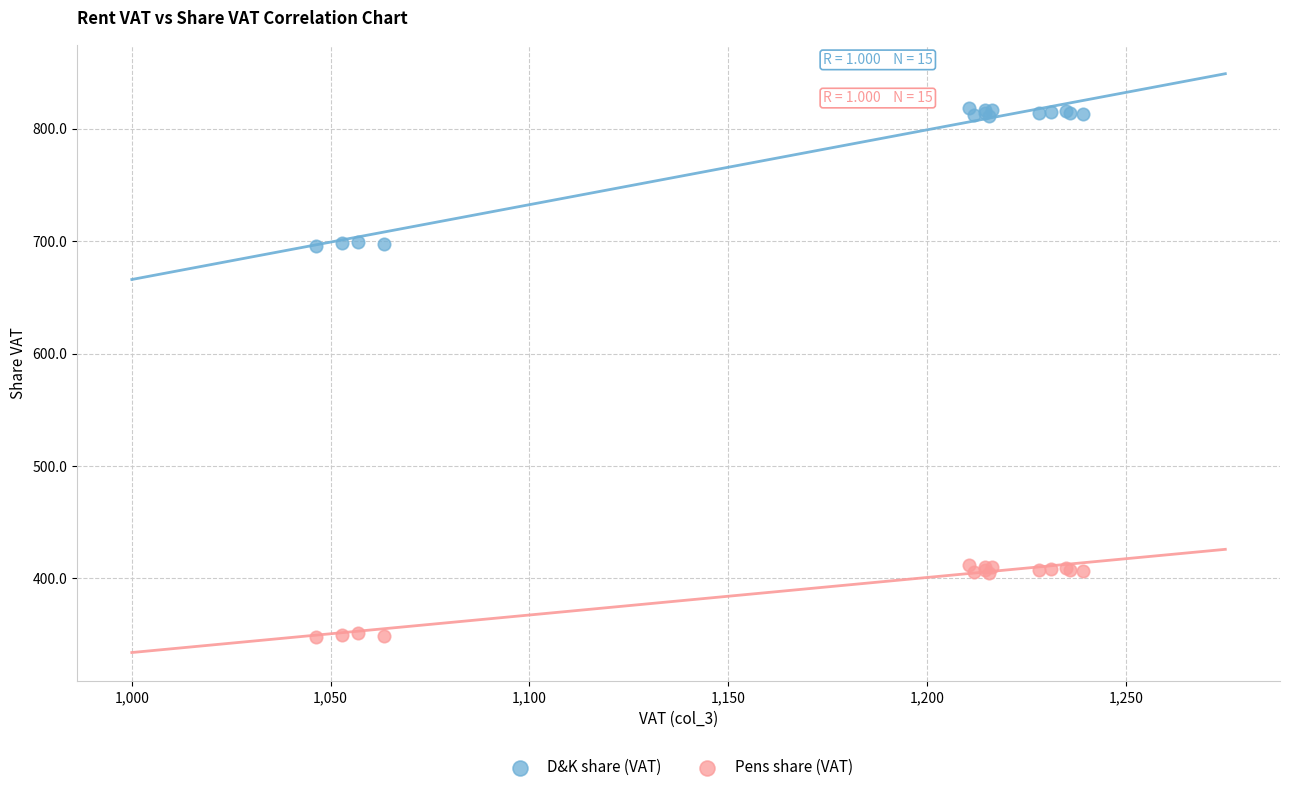

Which series contains the lowest Y value?

Pens share (VAT)